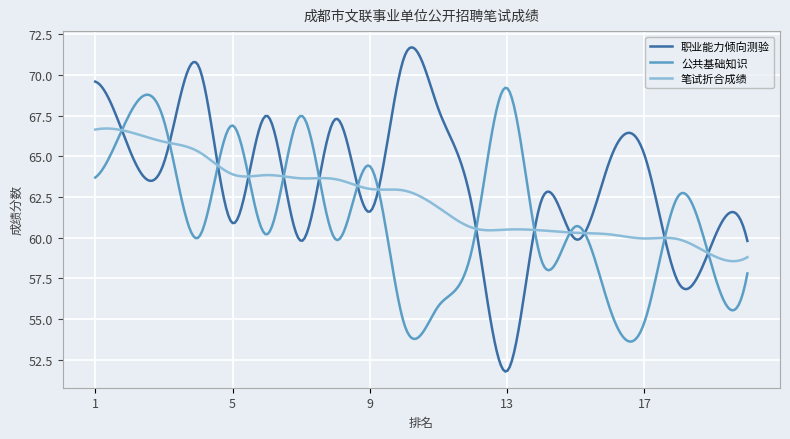

Which series has the largest total across all categories?

职业能力倾向测验